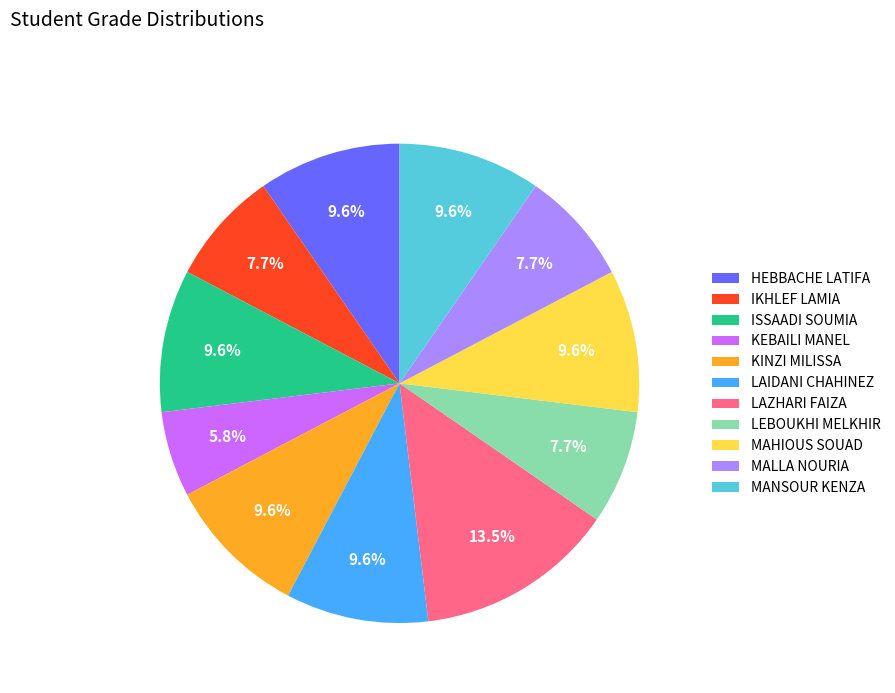

To the nearest percent, what percentage of the pie is MANSOUR KENZA?

10%